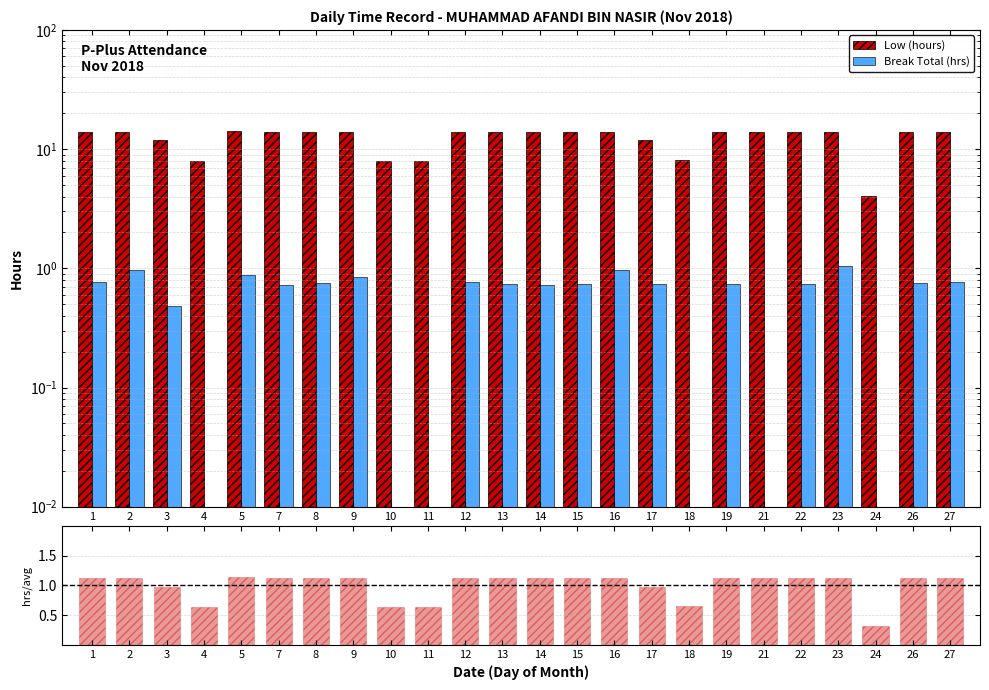

Is it true that Break Total (hrs) equals 0.7 at 14?

True